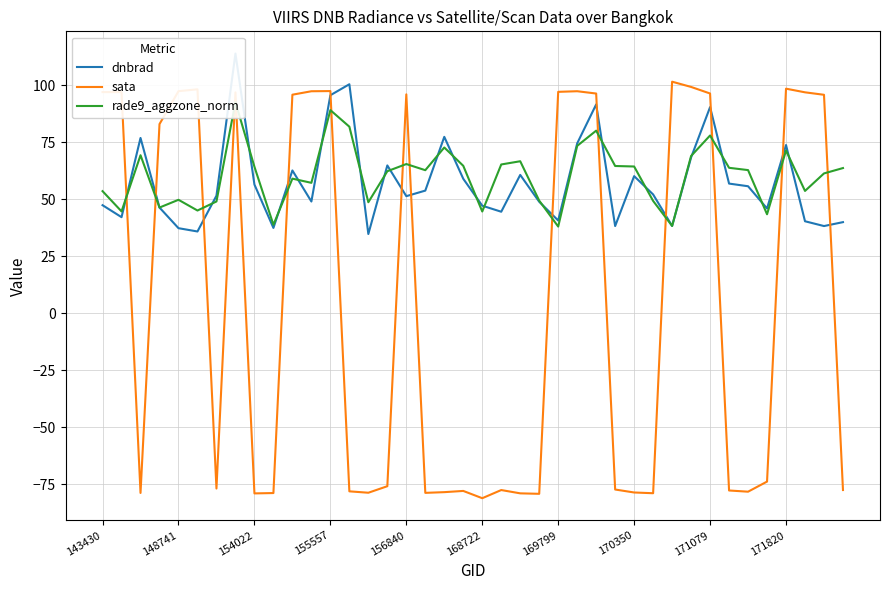

At 10, list the series in order from largest to smallest.

sata, dnbrad, rade9_aggzone_norm